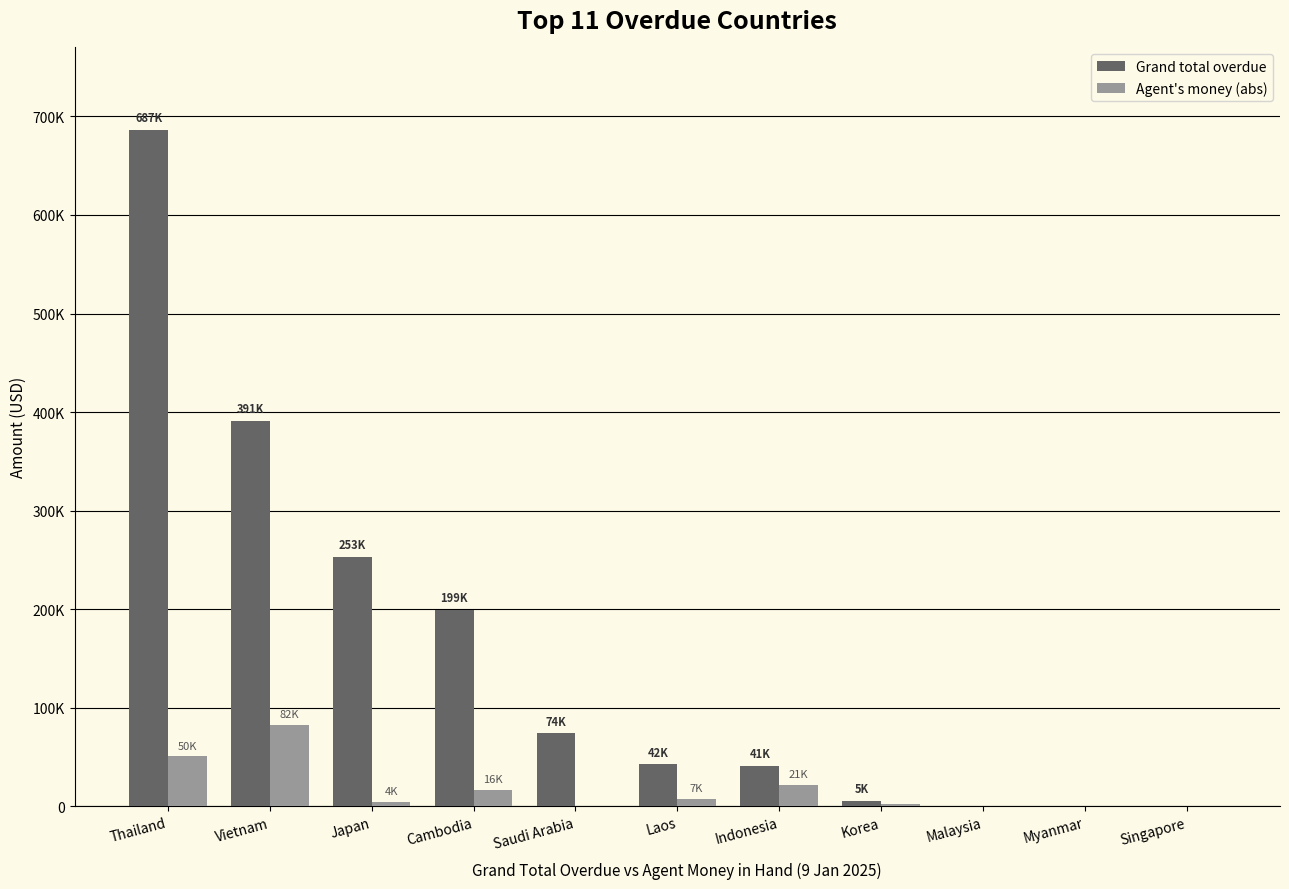

At which label is Grand total overdue closest to 343342?

Vietnam